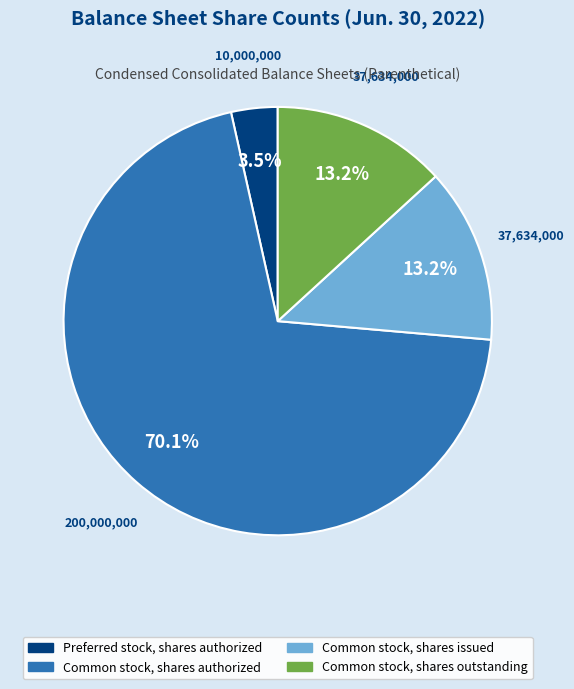

Is there a majority slice in this chart?

Yes